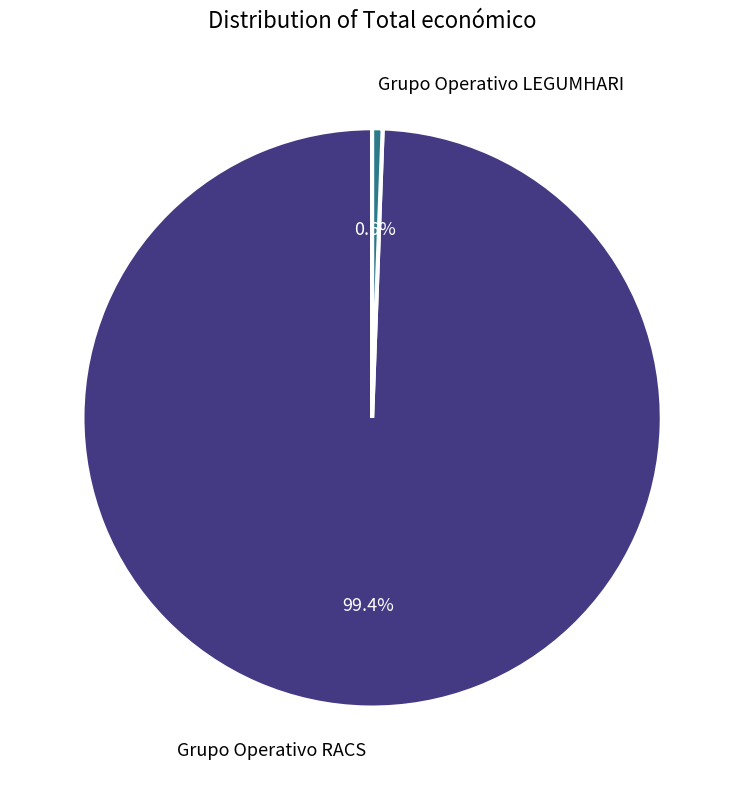

Which category accounts for the majority?

Grupo Operativo RACS